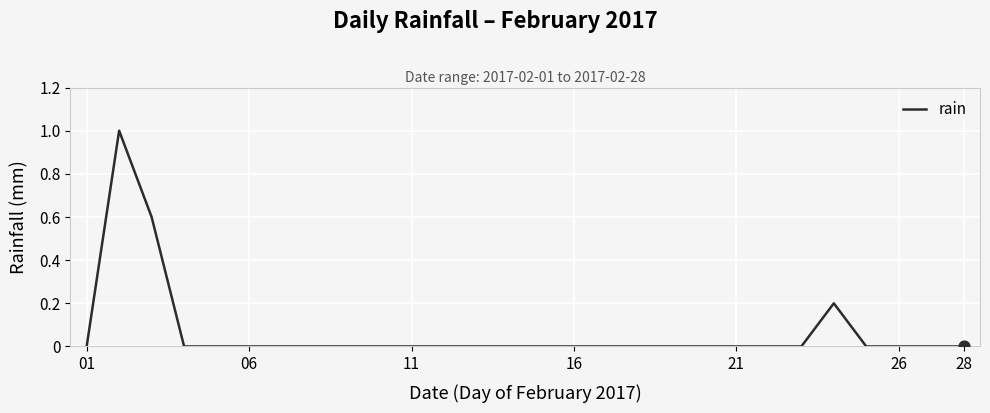

What is the maximum value shown in the chart?

1.0